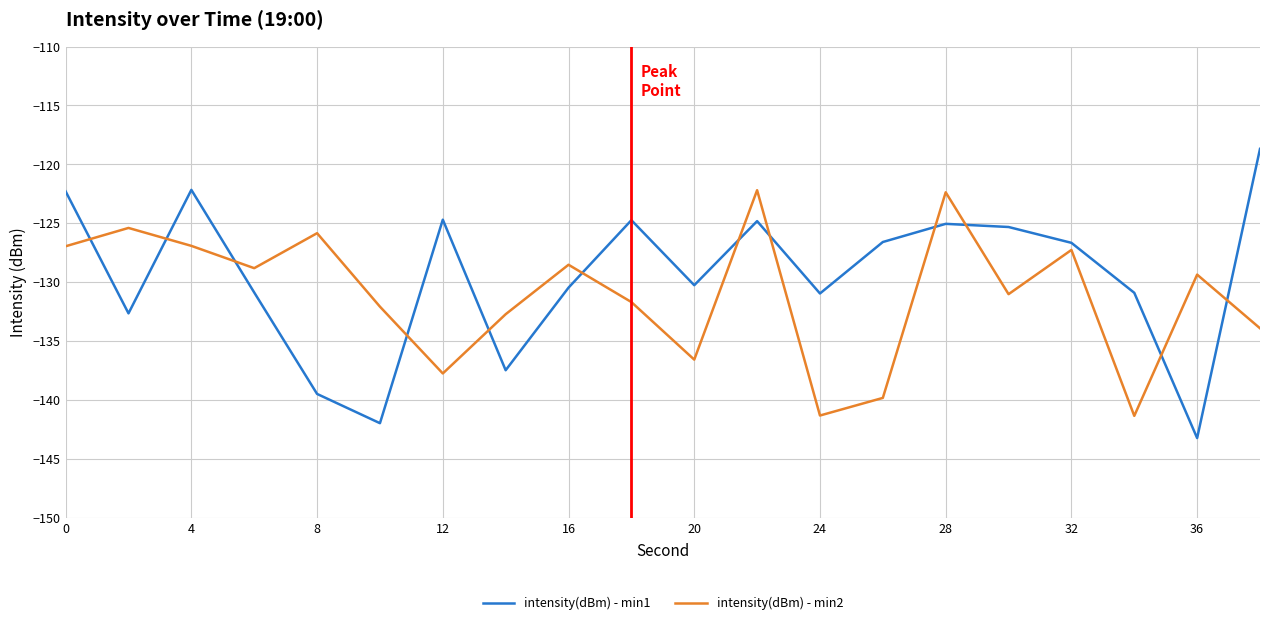

What is the difference between the maximum and minimum values in the intensity(dBm) - min1 series?

24.6